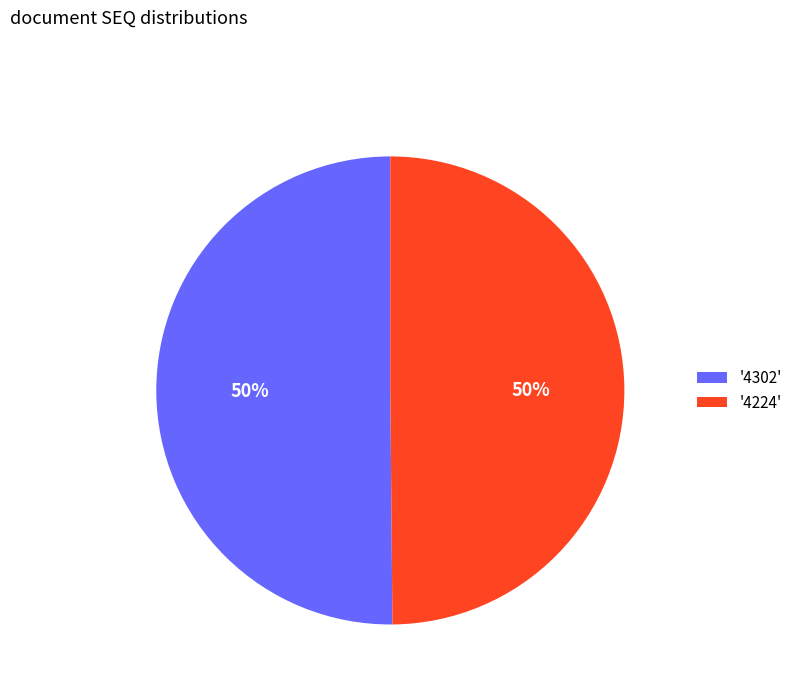

Is it true that '4224' is 37% of the pie?

False